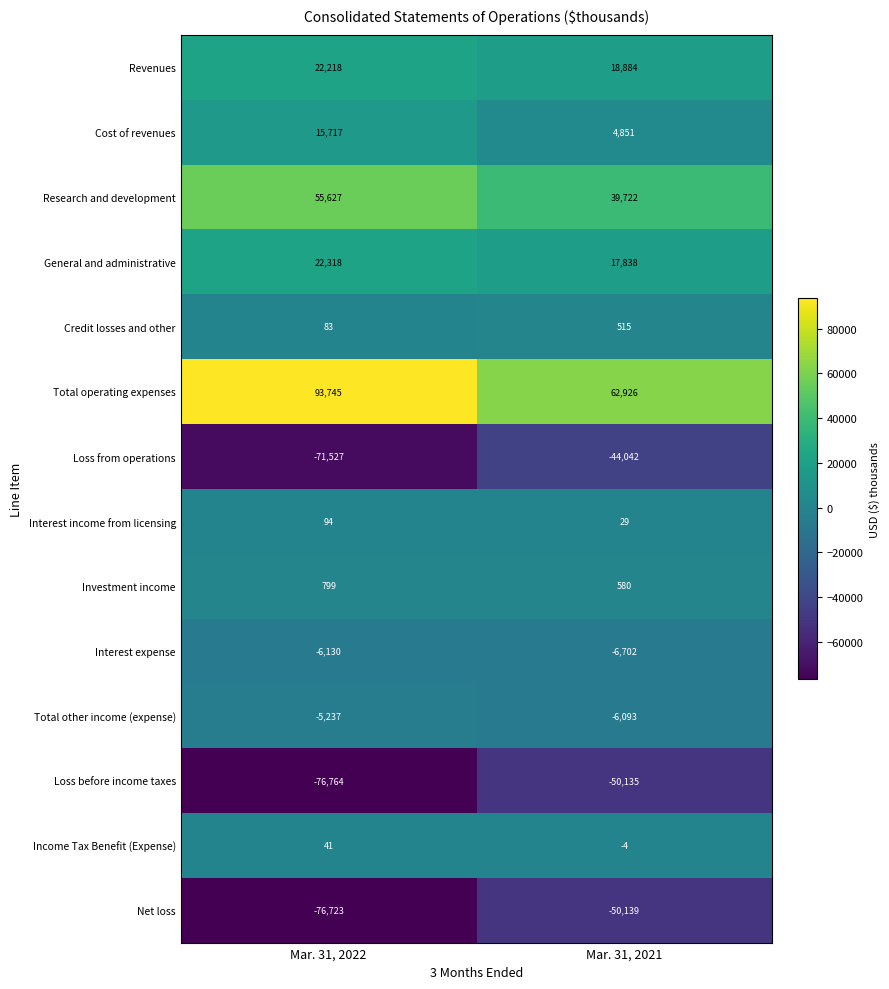

Which series has the widest spread of values?

Total operating expenses